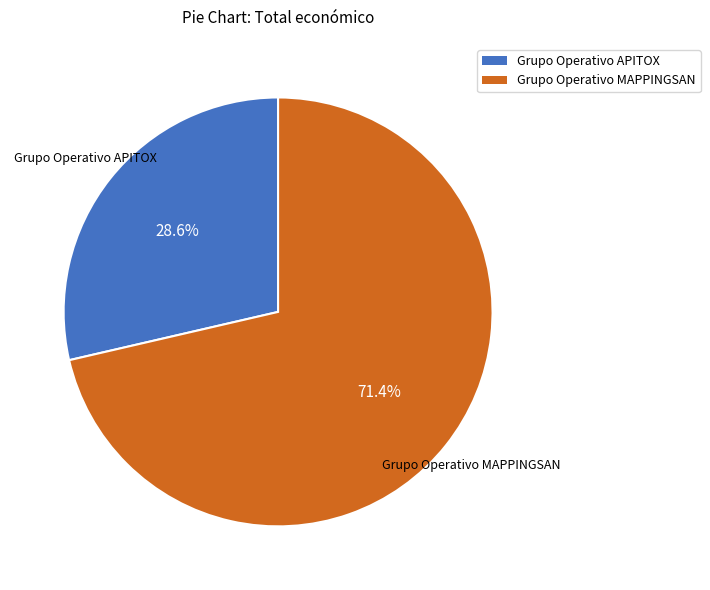

What percentage is the Grupo Operativo MAPPINGSAN slice, to the nearest percent?

71%